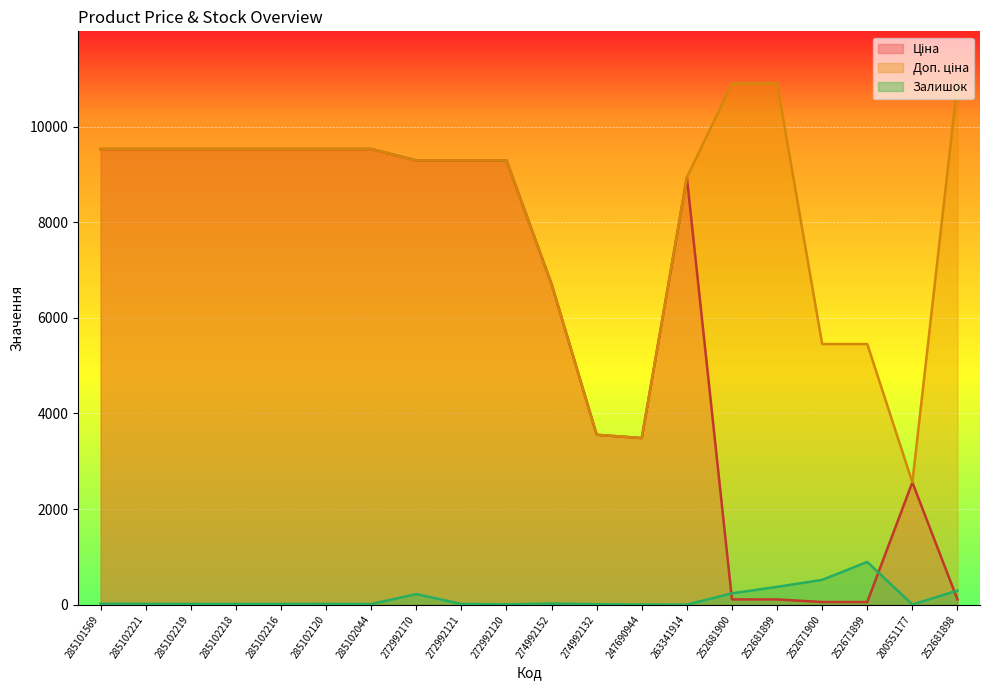

How many lines are shown in the chart?

3